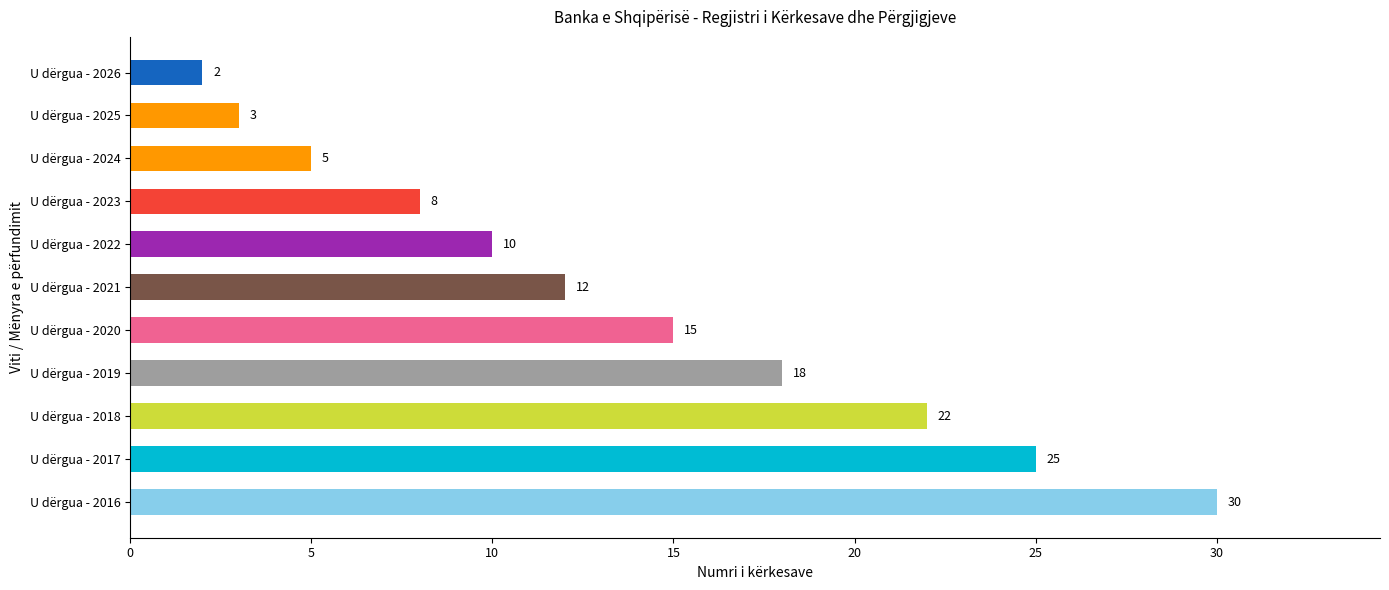

Rank the categories by value from highest to lowest.

U dërgua - 2016, U dërgua - 2017, U dërgua - 2018, U dërgua - 2019, U dërgua - 2020, U dërgua - 2021, U dërgua - 2022, U dërgua - 2023, U dërgua - 2024, U dërgua - 2025, U dërgua - 2026